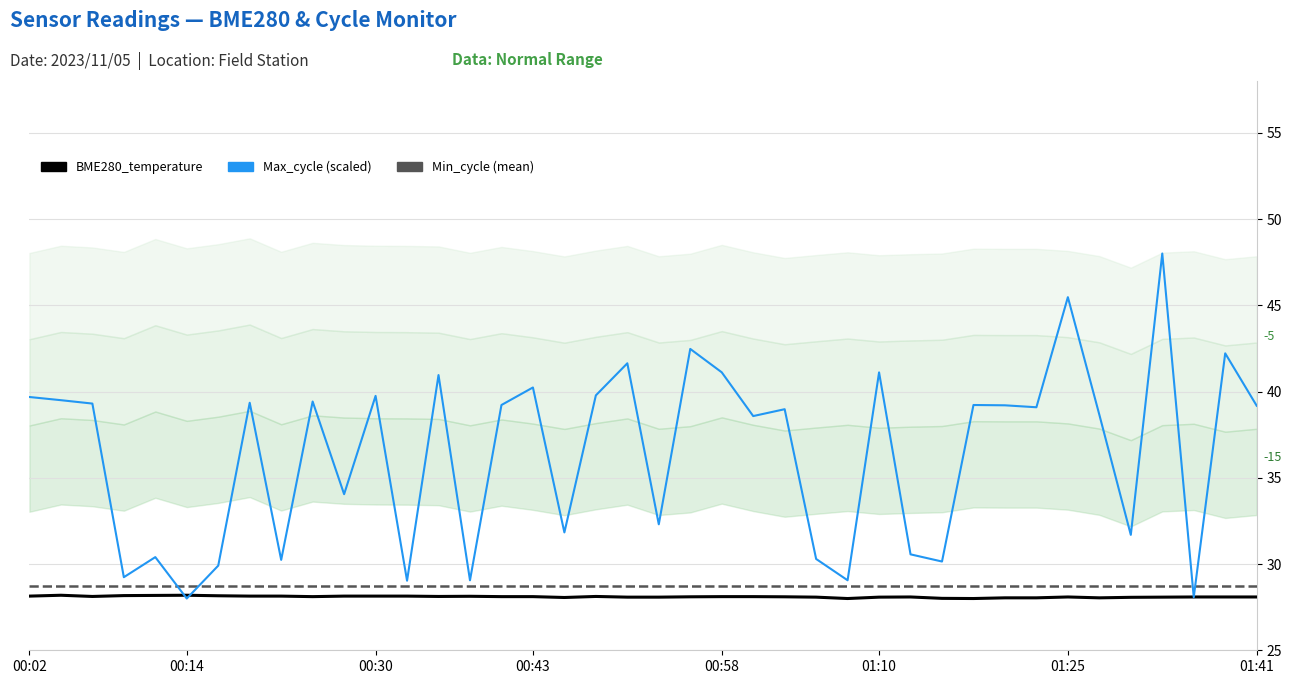

How many series are shown in this chart?

3